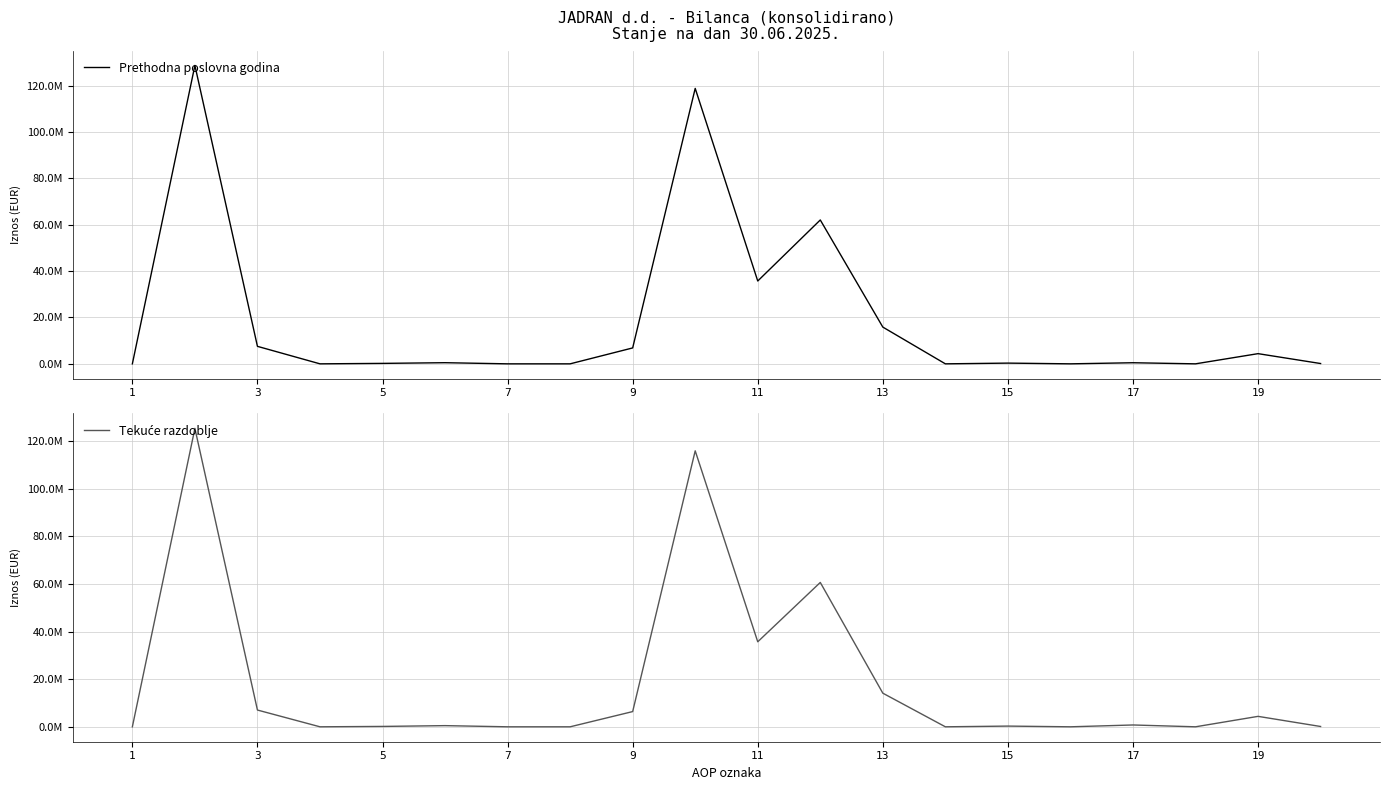

True or false: Tekuće razdoblje and Prethodna poslovna godina intersect in this chart.

False